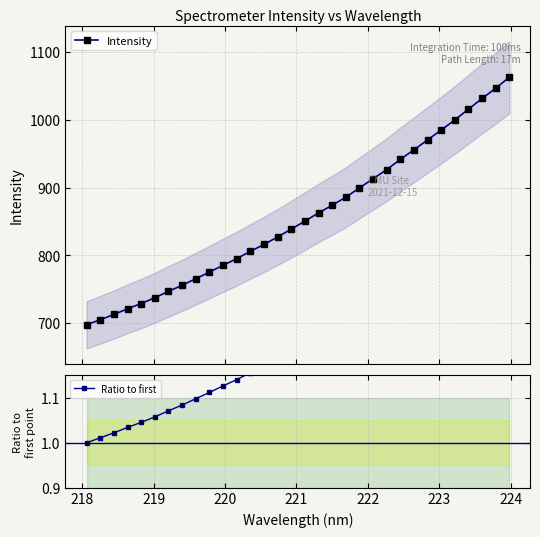

What is the greatest value displayed?

1063.0